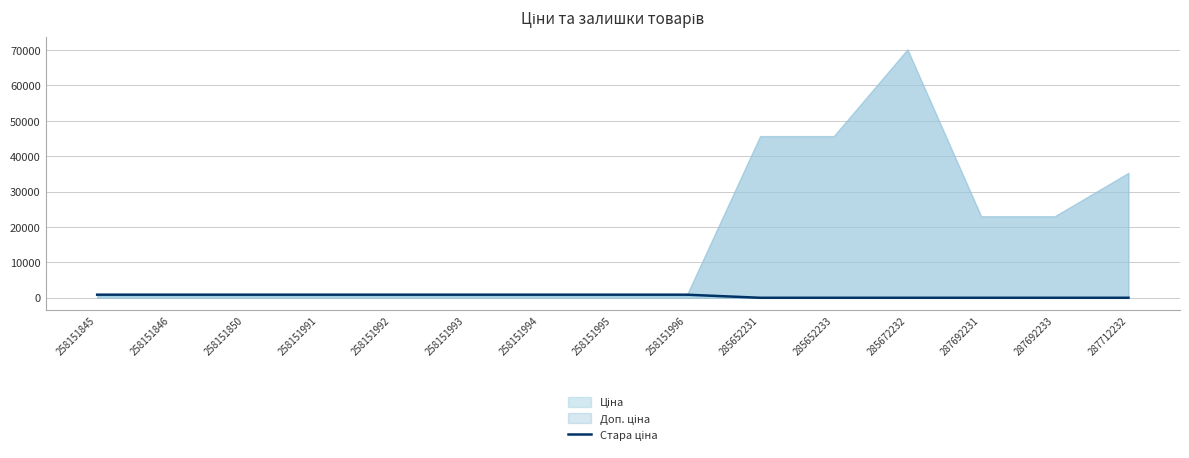

Is it true that the value at 285652231 is 509.9?

False